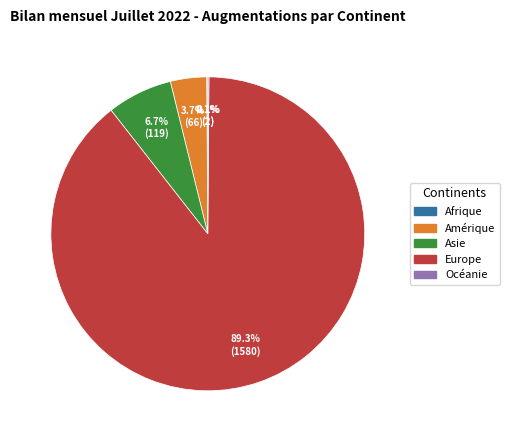

Which category has the biggest portion of the pie?

Europe